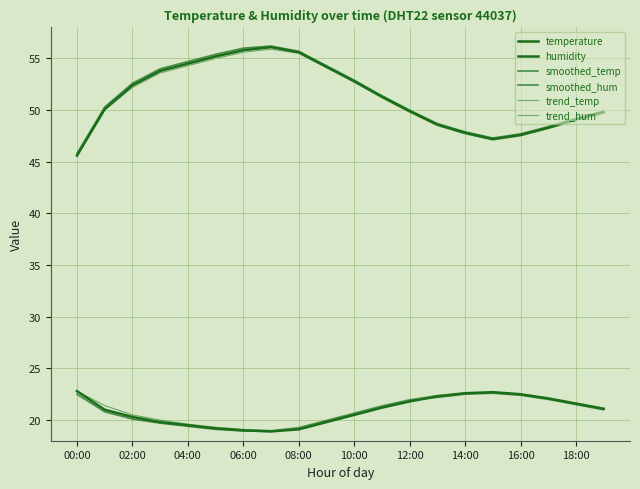

Which series has the largest total across all categories?

smoothed_hum